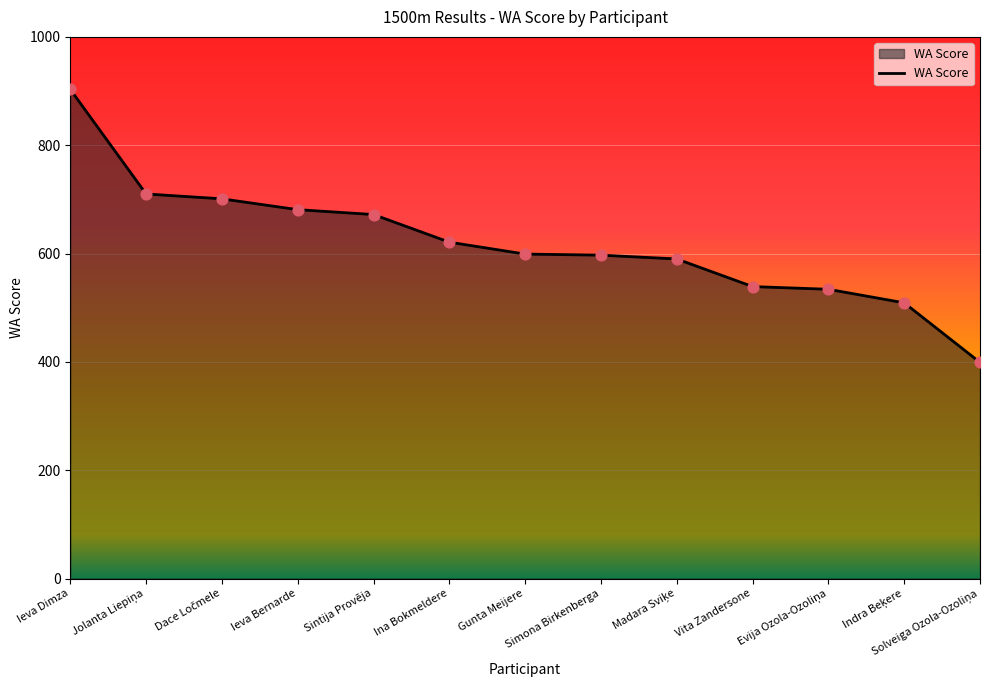

Approximately how many times larger is the value at Ieva Dimza compared to Vita Zandersone?

1.7